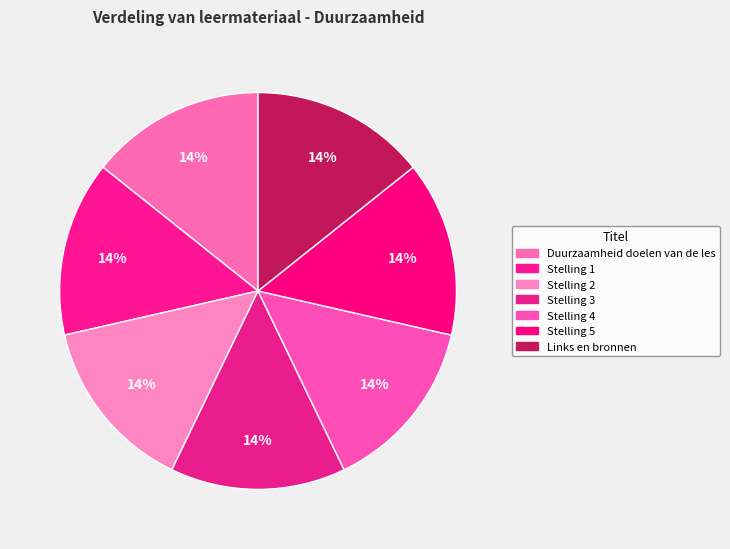

How many segments does this pie chart have?

7